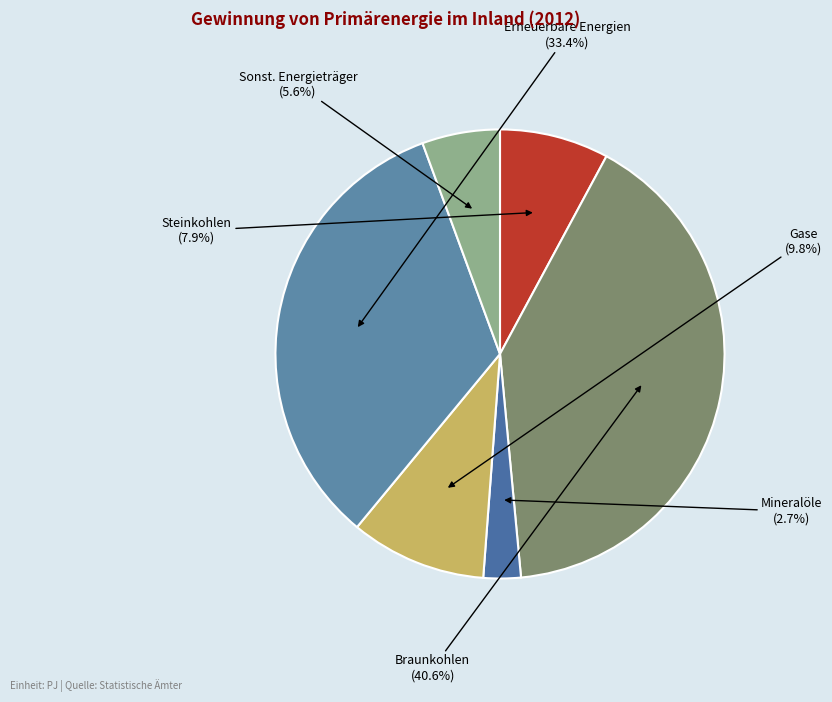

Is it true that Sonst. Energieträger is 20% of the pie?

False